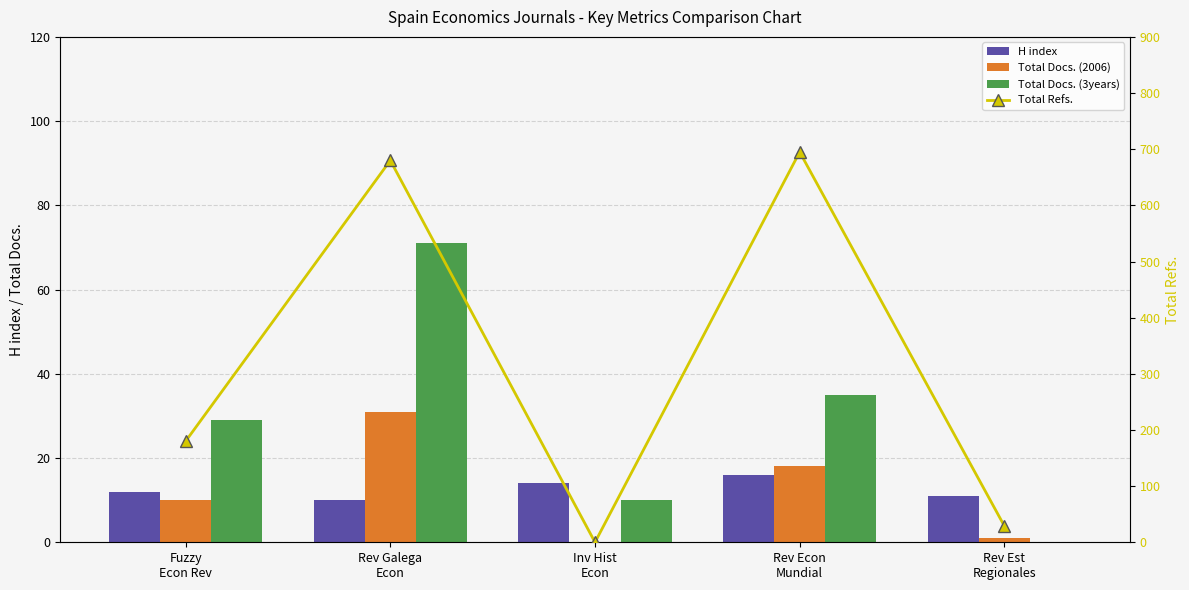

At which label does Total Refs. first exceed 180?

Rev Galega
Econ